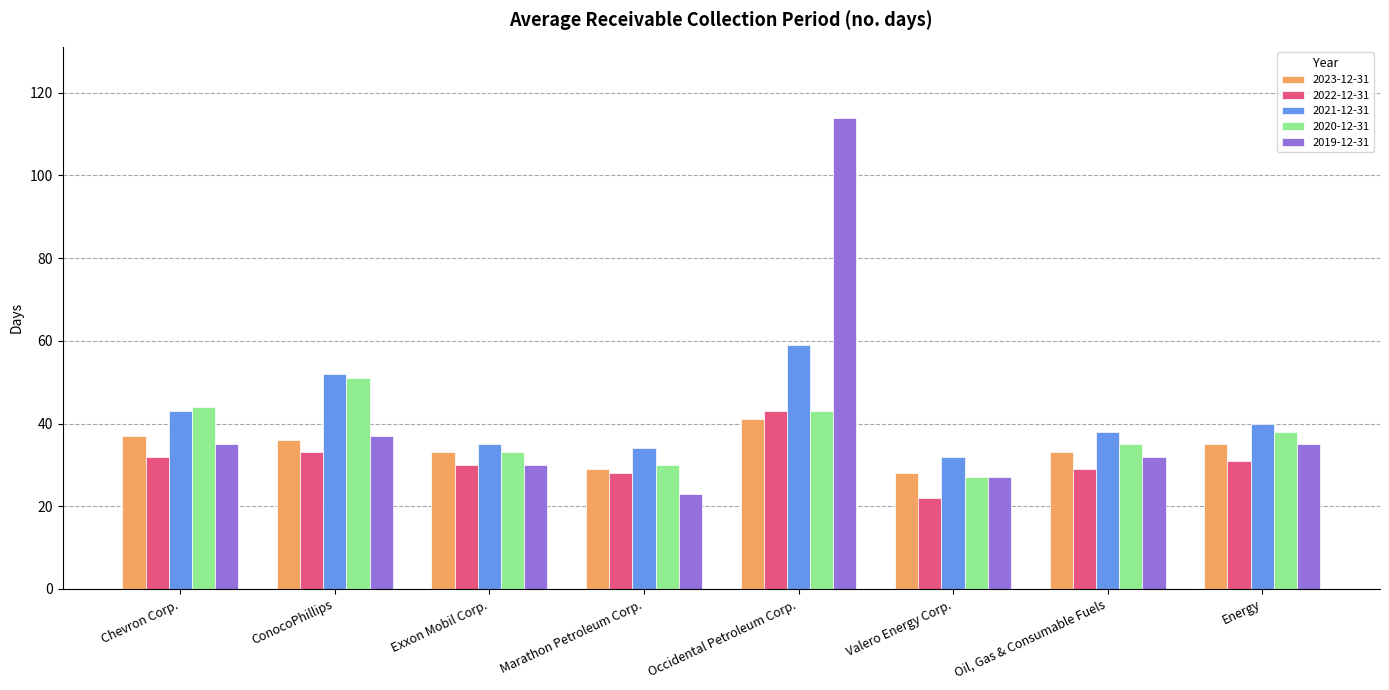

What is the difference between the maximum and second lowest values in the 2022-12-31 series?

15